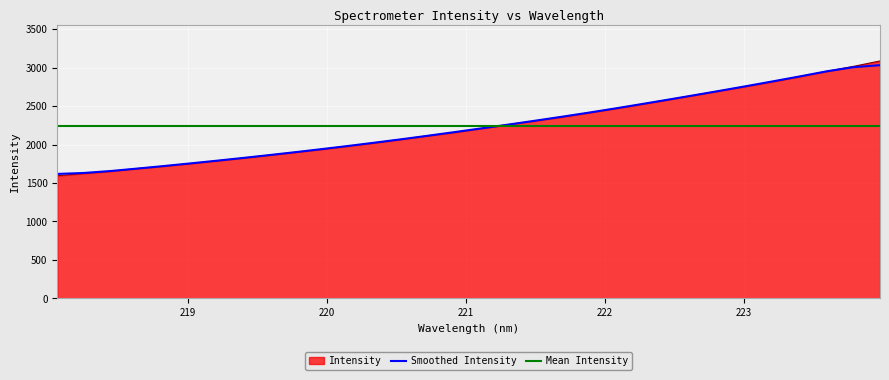

Rank the categories by value from highest to lowest.

223.9802, 223.7895, 223.5987, 223.408, 223.2172, 223.0264, 222.8355, 222.6447, 222.4538, 222.263, 222.0721, 221.8812, 221.6902, 221.4993, 221.3083, 221.1174, 220.9264, 220.7354, 220.5444, 220.3533, 220.1623, 219.9712, 219.7801, 219.589, 219.3979, 219.2067, 219.0156, 218.8244, 218.6332, 218.442, 218.2508, 218.0596